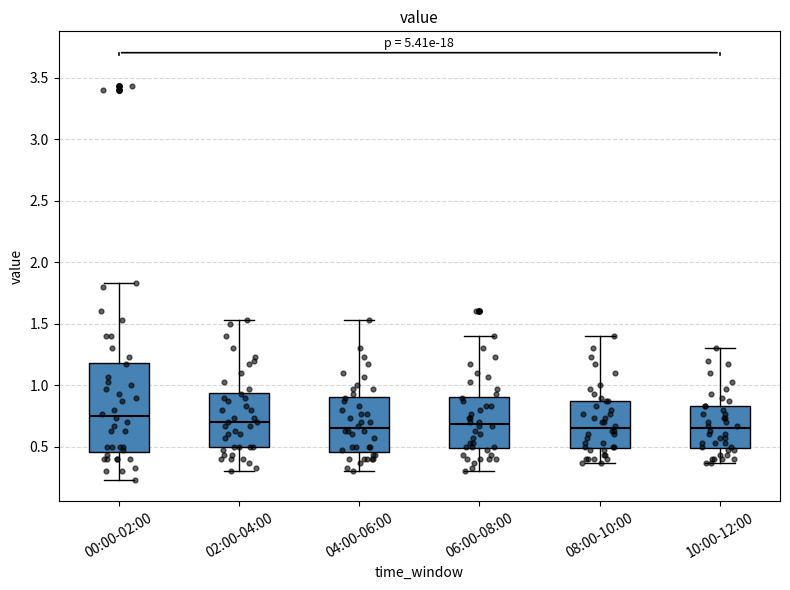

Comparing the boxes themselves (not the whiskers), which one is the tallest?

00:00-02:00